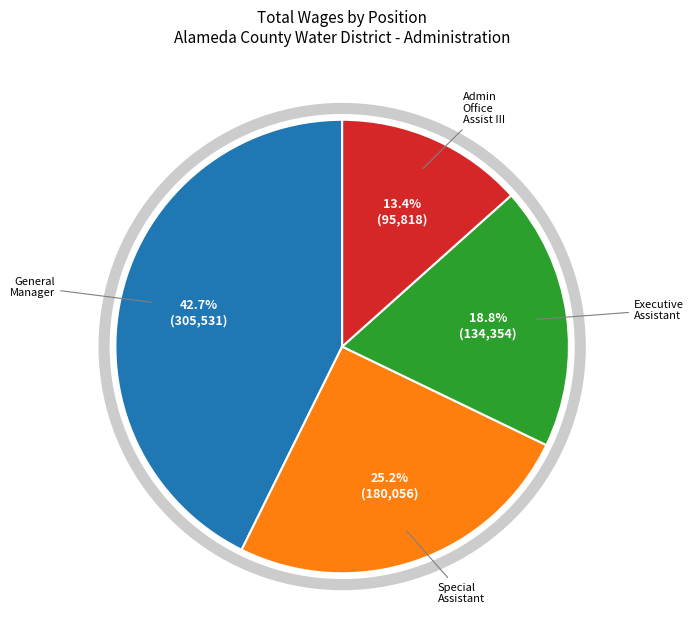

Is there any slice that represents more than half of the pie?

No